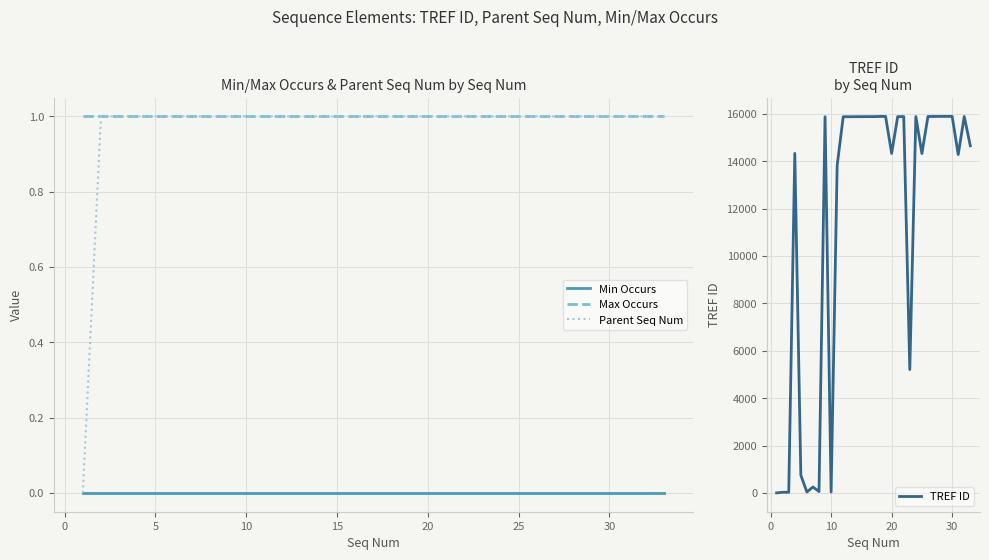

True or false: Min Occurs and Max Occurs intersect in this chart.

False